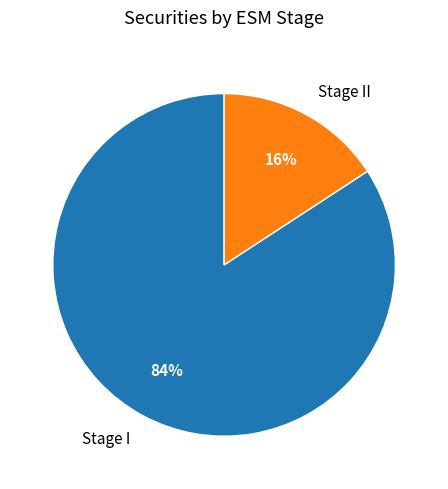

Which slice is the largest?

Stage I